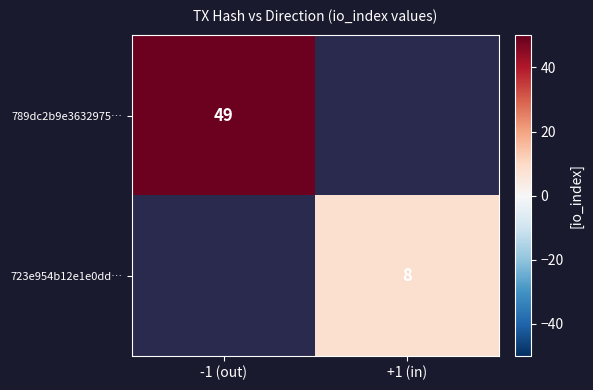

The 723e954b12e1e0dd… series shows 3 at +1 (in). True or false?

False